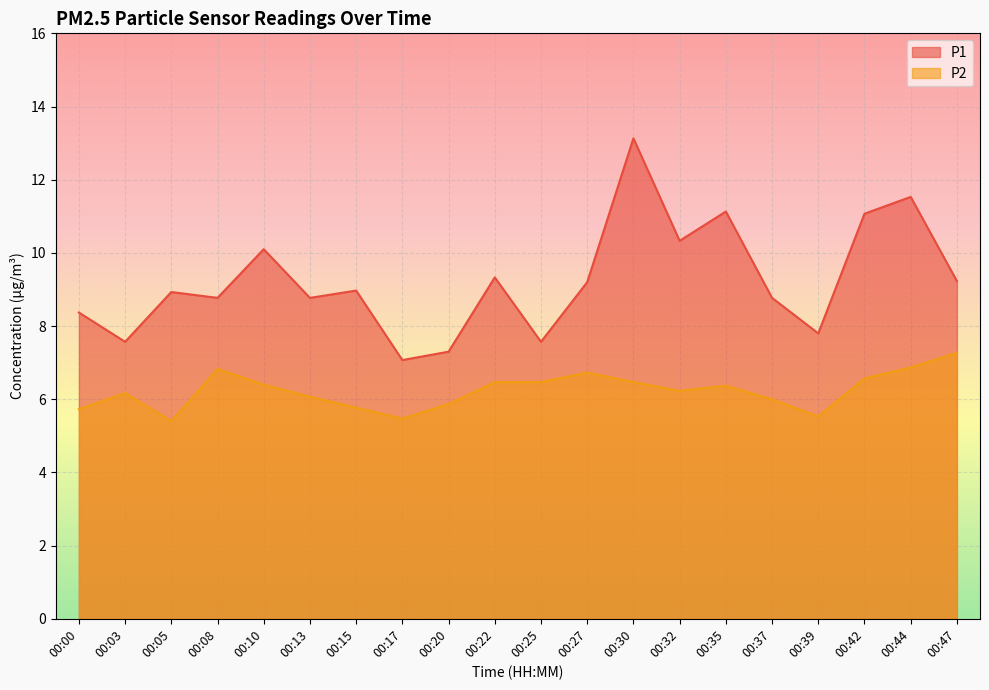

True or false: P2 and P1 cross at least once.

False